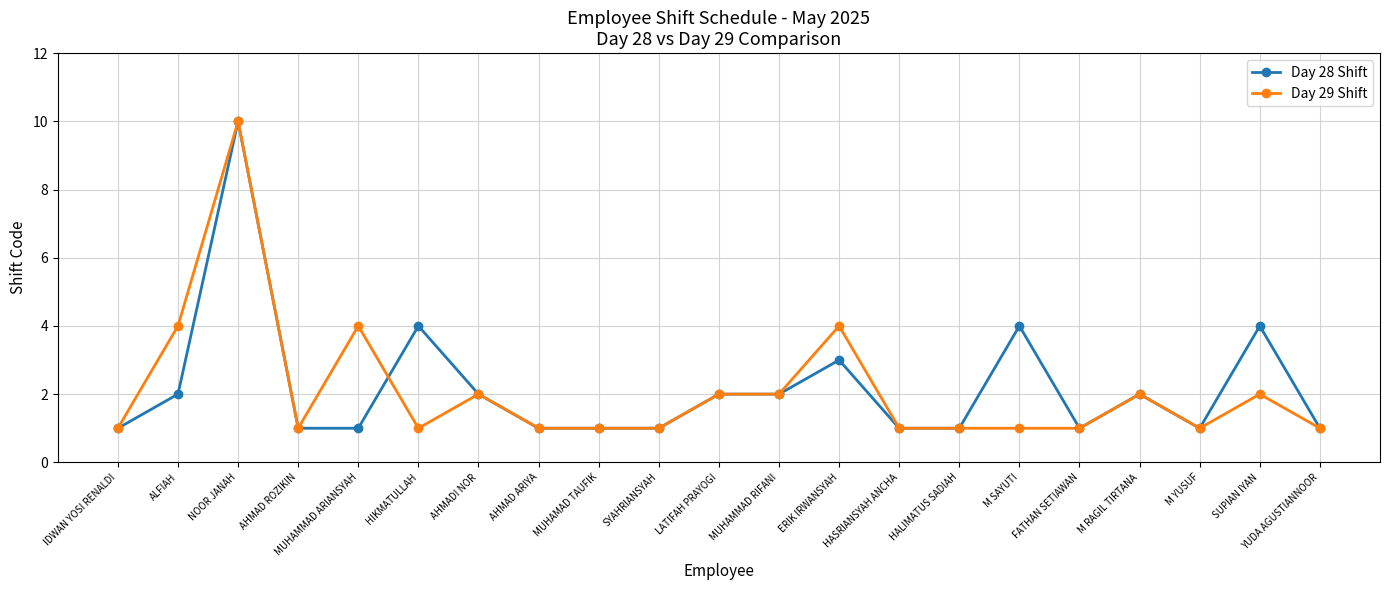

What is the value of the Day 29 Shift point at the 12th from the left?

2